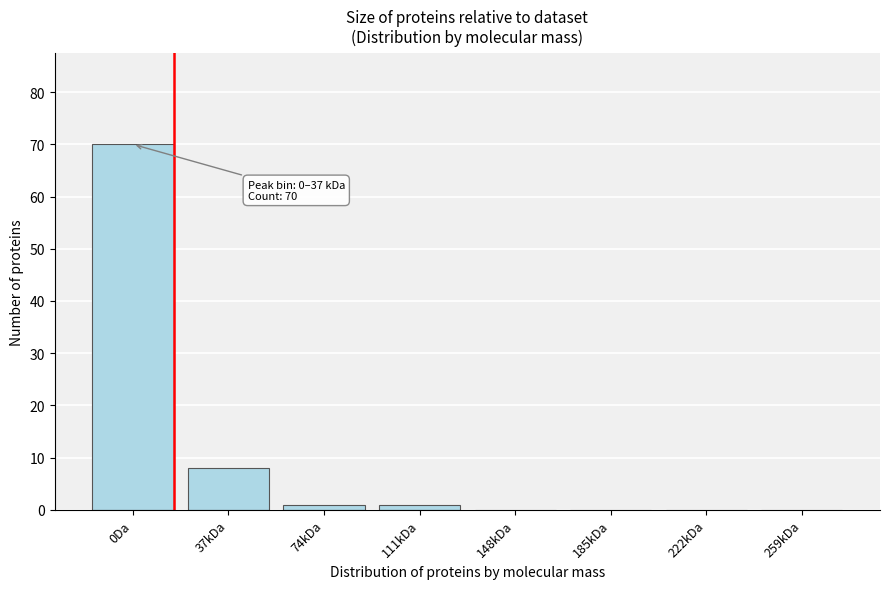

Reading left to right, list all the values displayed in this chart.

0Da=70	37kDa=8	74kDa=1	111kDa=1	148kDa=0	185kDa=0	222kDa=0	259kDa=0